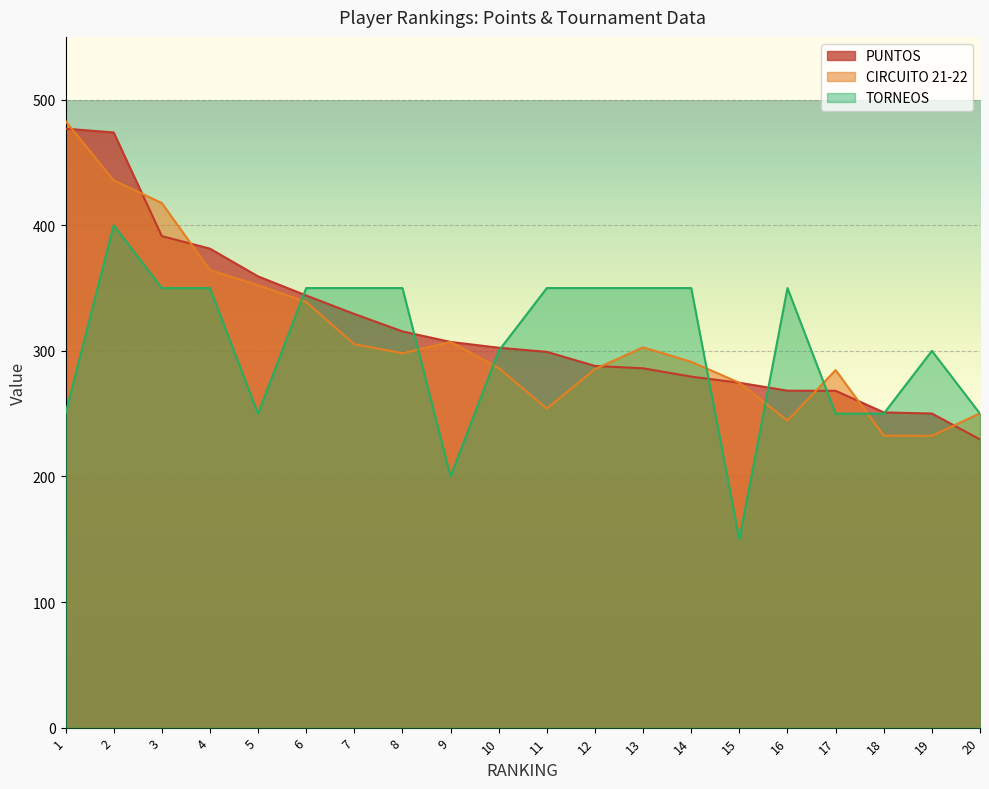

True or false: TORNEOS and PUNTOS cross at least once.

True